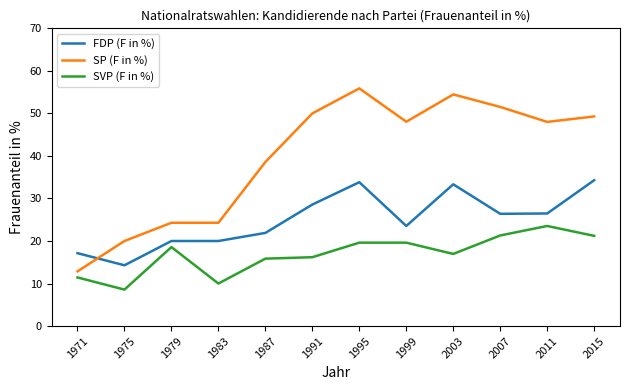

Is the value of FDP (F in %) at 1987 greater than the value of SP (F in %) at 2011?

No